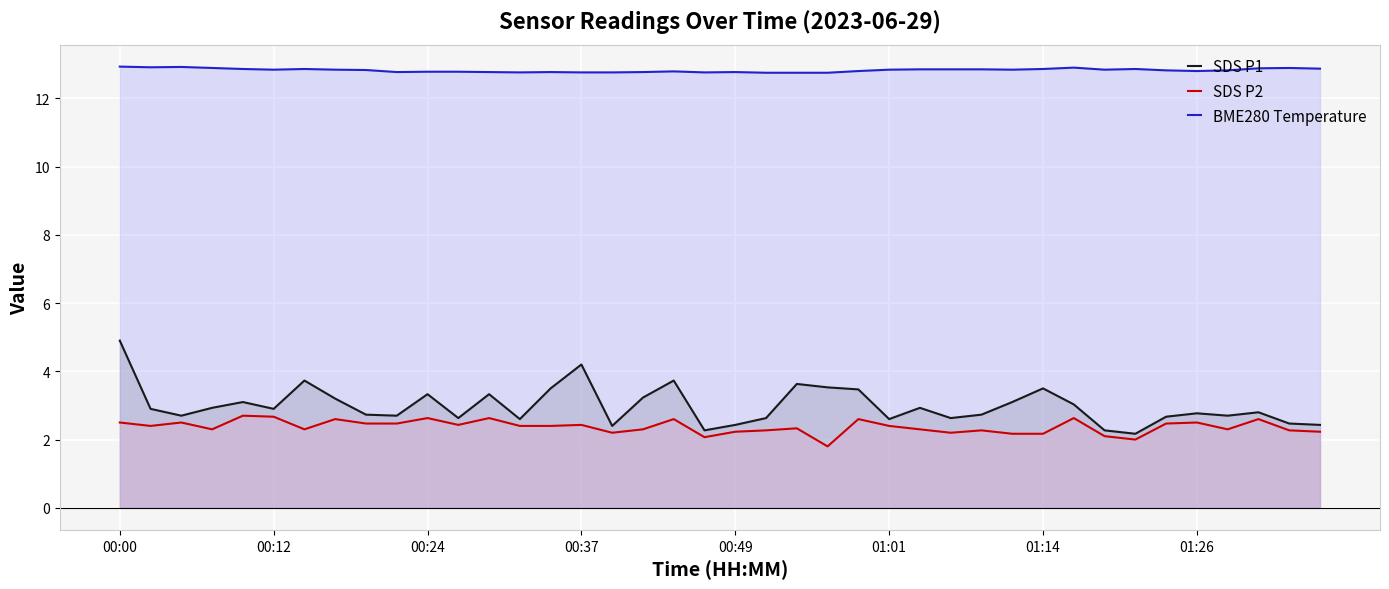

Reading left to right, extract all data points from this chart.

SDS P1: 4.9	2.9	2.7	2.9	3.1	2.9	3.7	3.2	2.7	2.7	3.3	2.6	3.3	2.6	3.5	4.2	2.4	3.2	3.7	2.3	2.4	2.6	3.6	3.5	3.5	2.6	2.9	2.6	2.7	3.1	3.5	3.0	2.3	2.2	2.7	2.8	2.7	2.8	2.5	2.4
SDS P2: 2.5	2.4	2.5	2.3	2.7	2.7	2.3	2.6	2.5	2.5	2.6	2.4	2.6	2.4	2.4	2.4	2.2	2.3	2.6	2.1	2.2	2.3	2.3	1.8	2.6	2.4	2.3	2.2	2.3	2.2	2.2	2.6	2.1	2.0	2.5	2.5	2.3	2.6	2.3	2.2
BME280 Temperature: 12.9	12.9	12.9	12.9	12.9	12.8	12.9	12.8	12.8	12.8	12.8	12.8	12.8	12.8	12.8	12.8	12.8	12.8	12.8	12.8	12.8	12.8	12.8	12.8	12.8	12.8	12.8	12.8	12.8	12.8	12.9	12.9	12.8	12.9	12.8	12.8	12.8	12.9	12.9	12.9